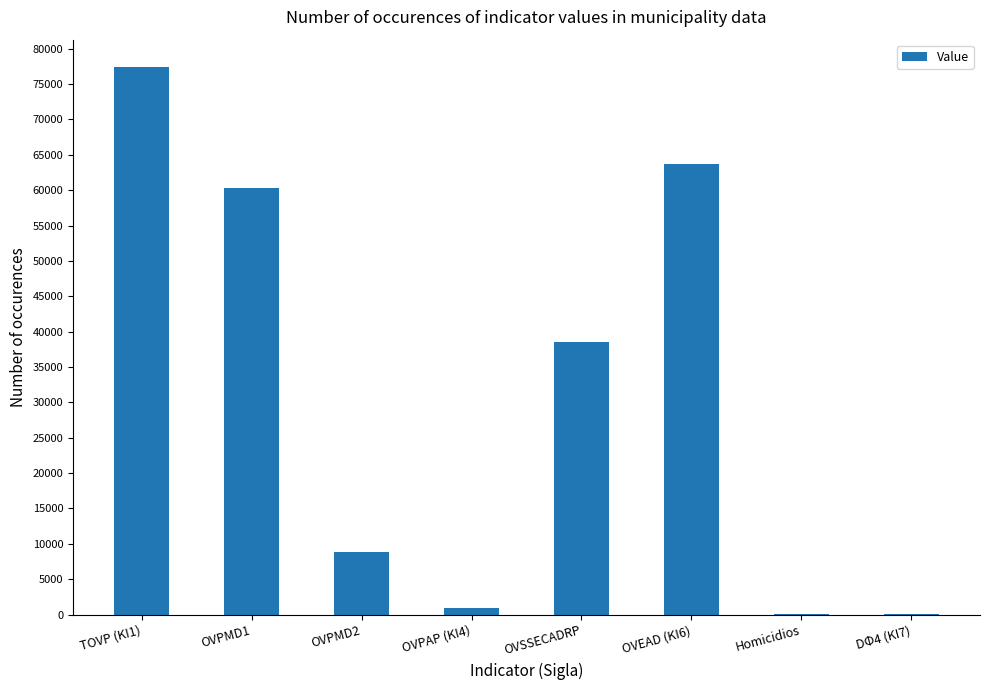

The value at OVSSECADRP is 38497. True or false?

True